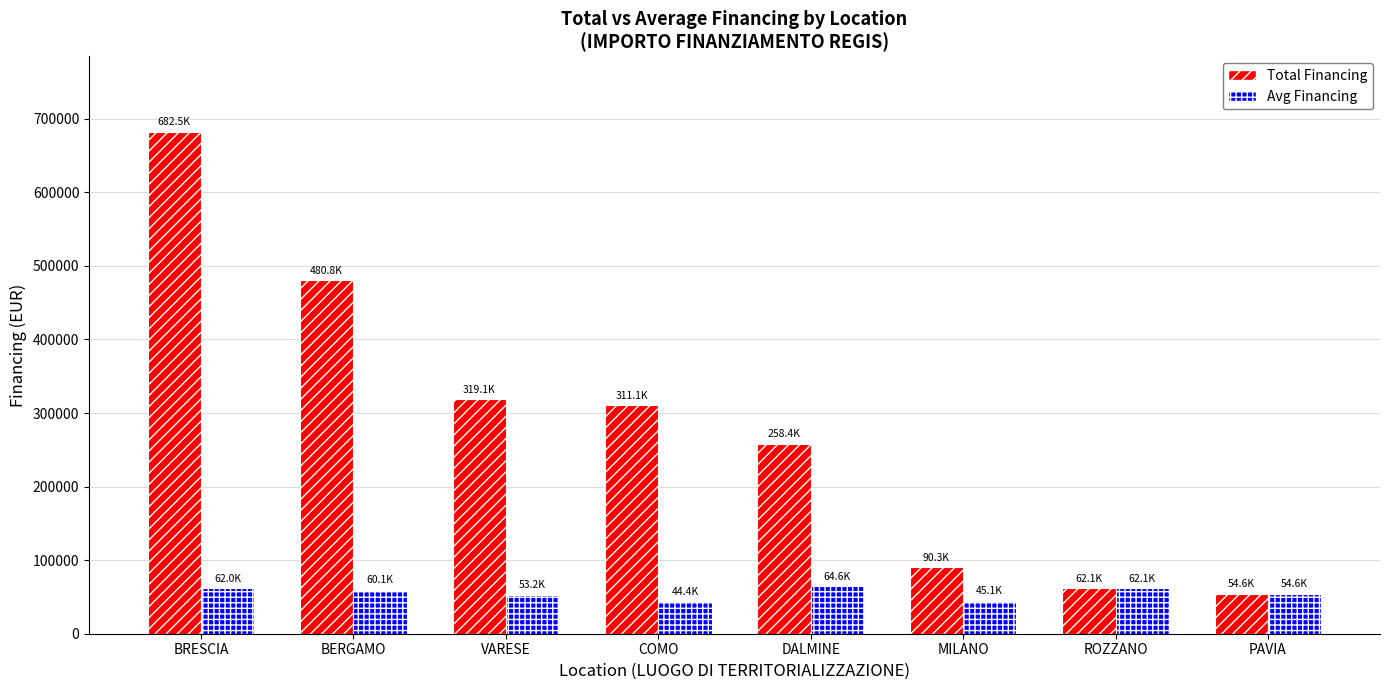

Which label corresponds to the largest value in the chart?

BRESCIA